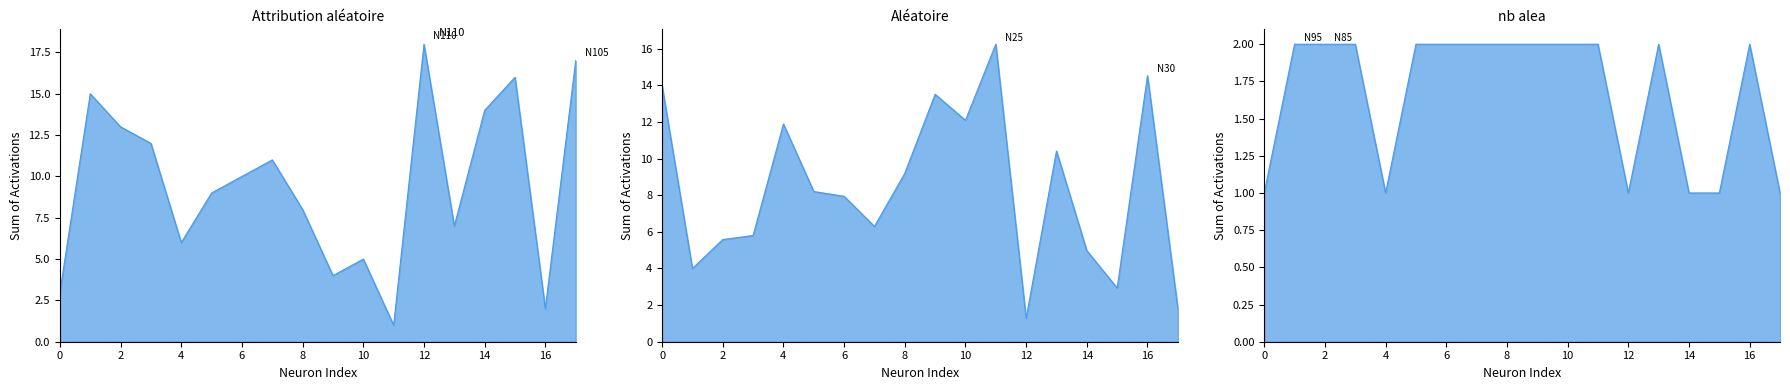

True or false: Attribution aléatoire has more than 2 points higher than both neighbors.

True